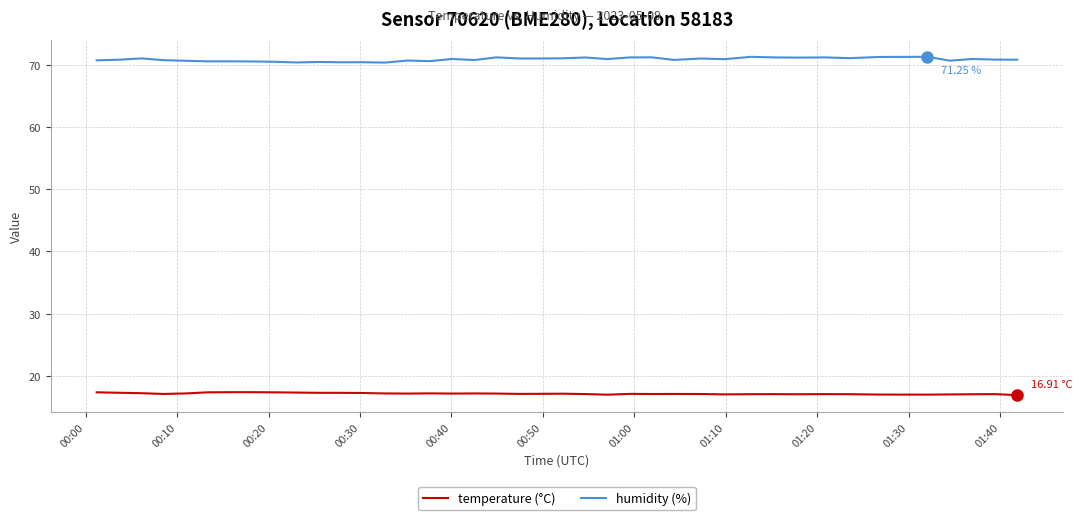

Rank the series by their average value, from lowest to highest.

temperature (°C), humidity (%)